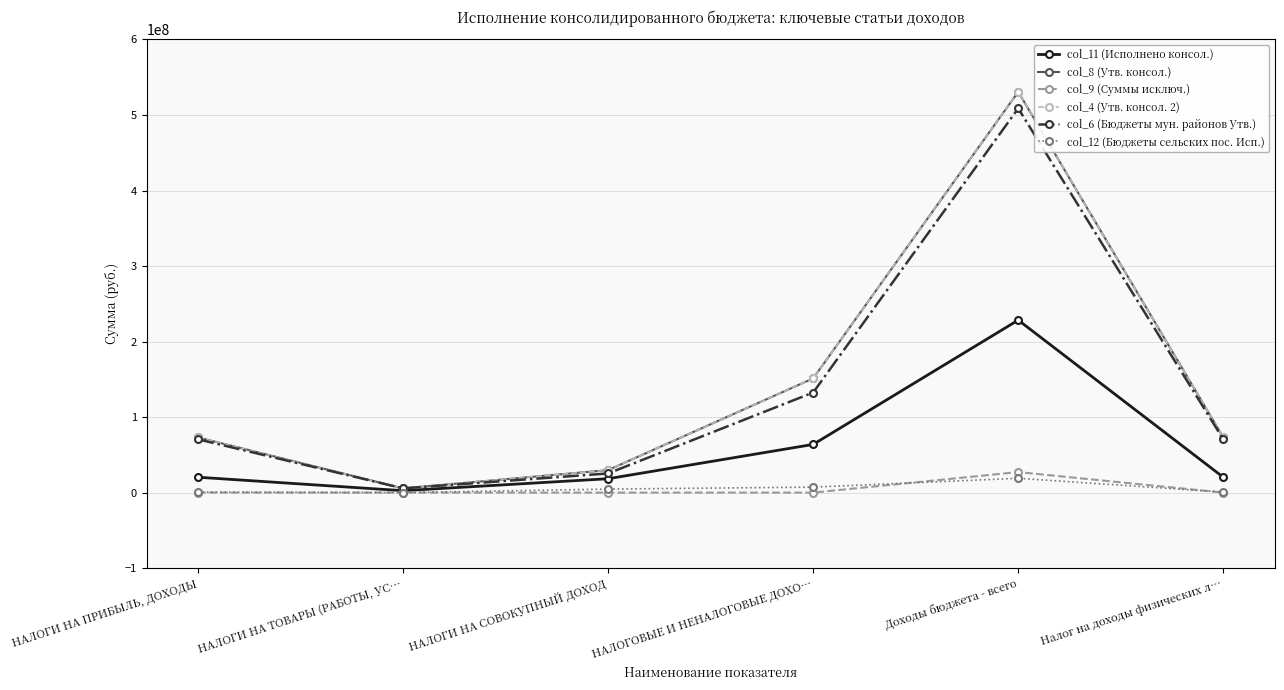

True or false: col_12 (Бюджеты сельских пос. Исп.) has more than 1 points higher than both neighbors.

False